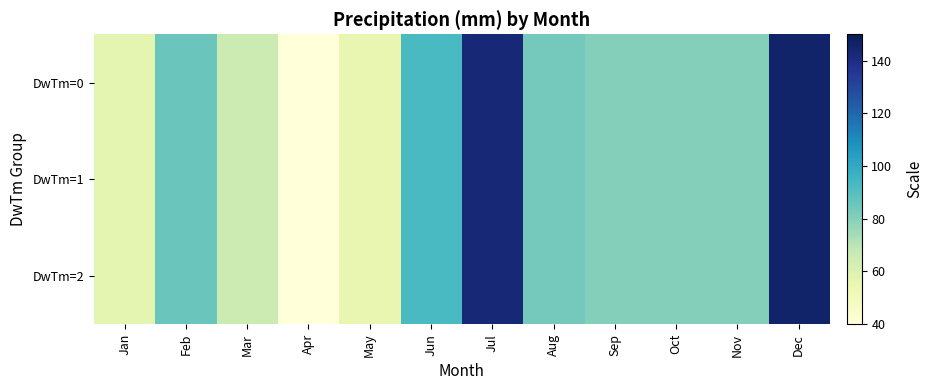

What is the greatest value displayed?

145.7